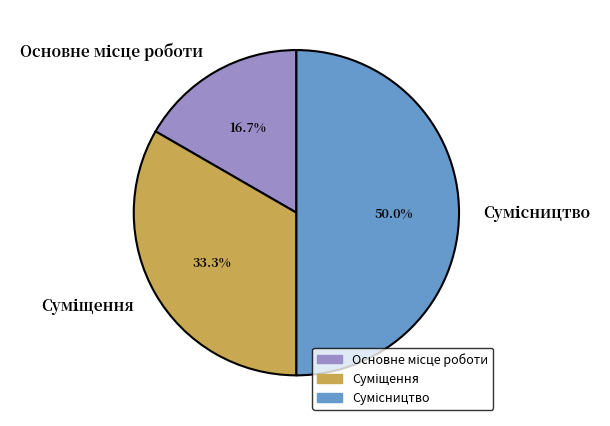

How many slices are in this pie chart?

3